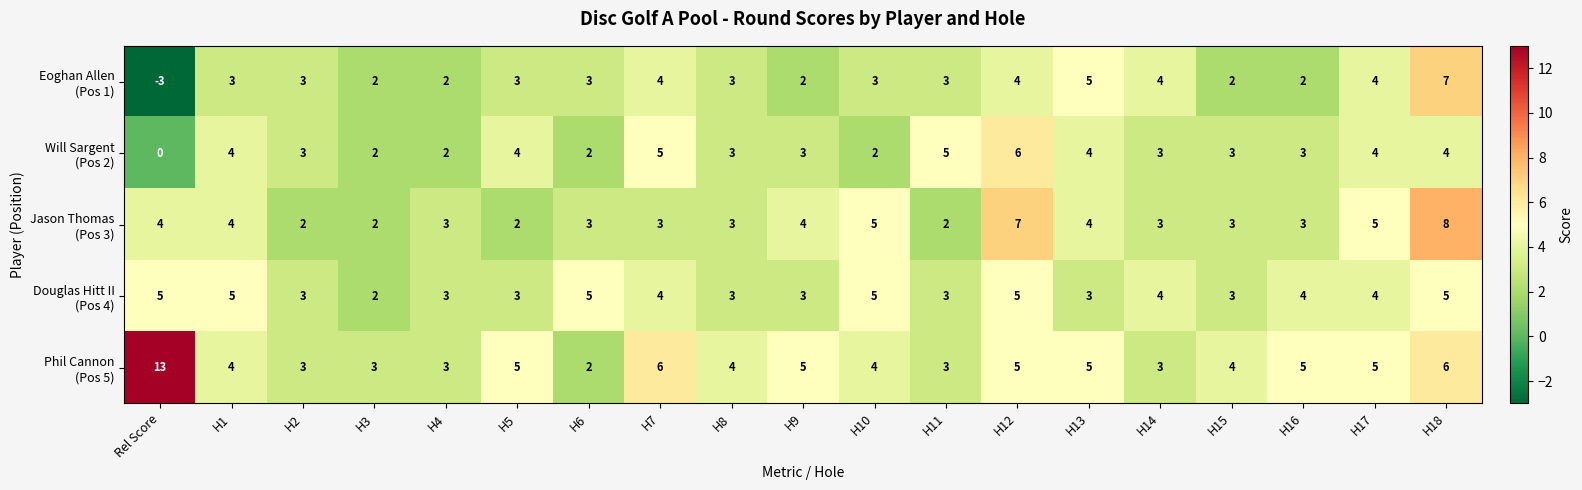

What is the total value across all series at Rel Score?

19